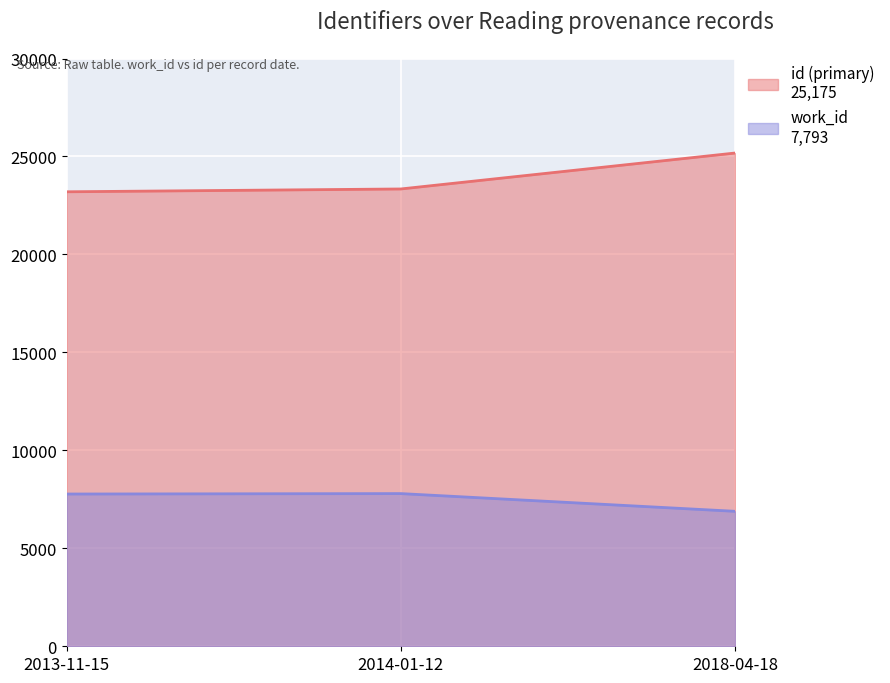

At how many categories does at least one series exceed 20707?

3